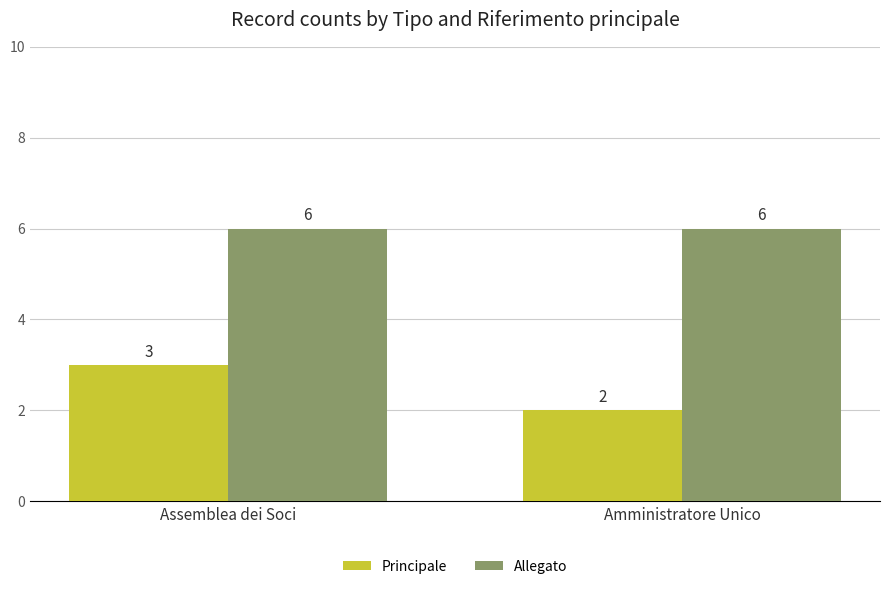

Read the Allegato value at Assemblea dei Soci.

6